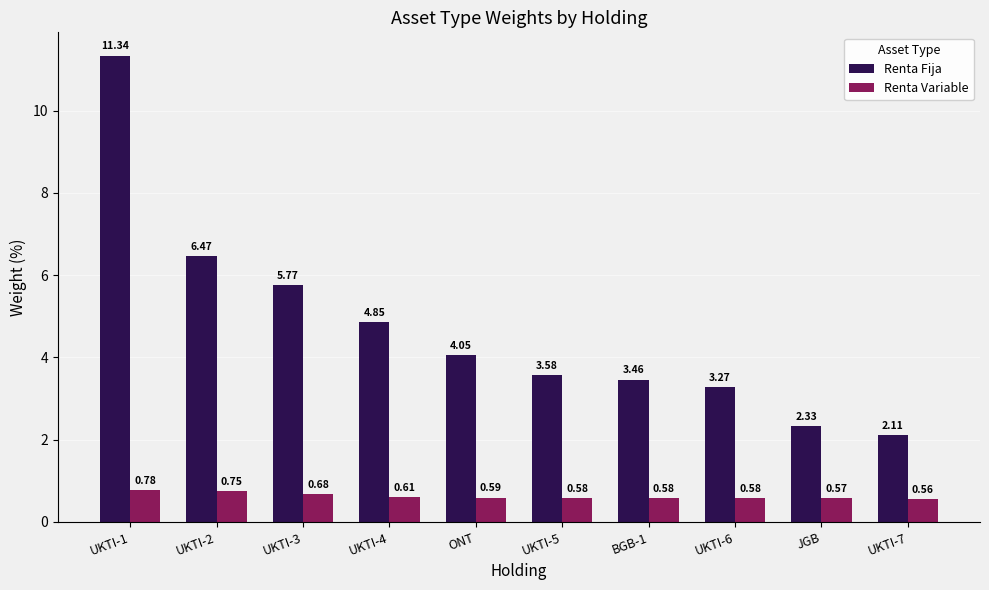

Which category has the lowest value in the Renta Variable series?

UKTI-7